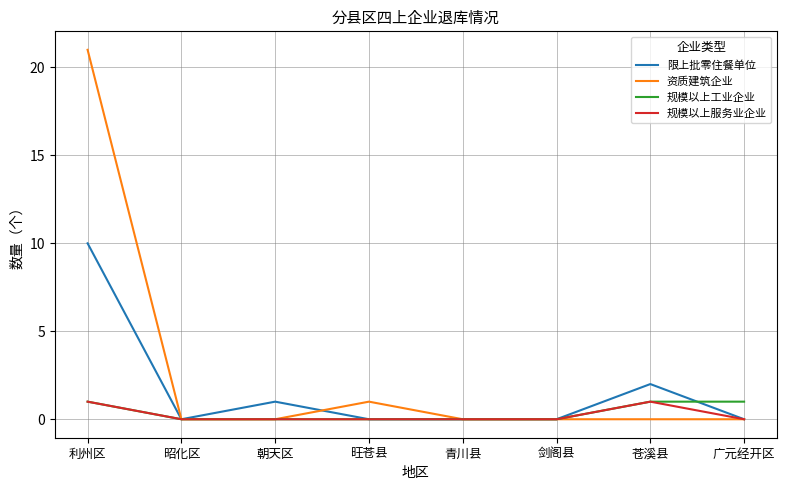

Which series has the largest range (max minus min)?

资质建筑企业